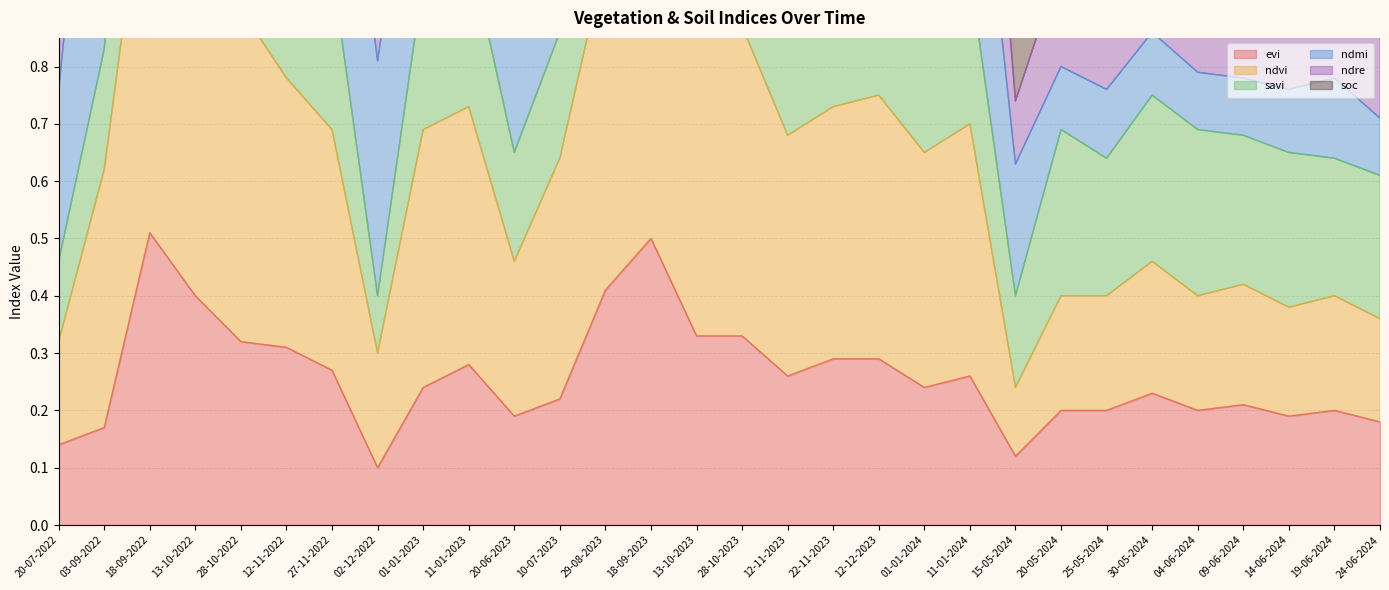

Is it true that ndre equals 0.3 at 20-05-2024?

False